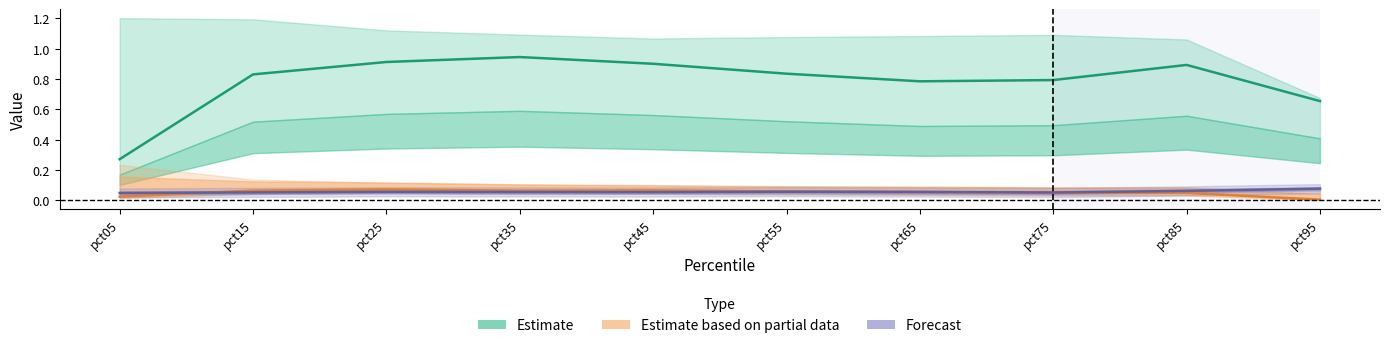

What is the greatest value displayed?

0.9